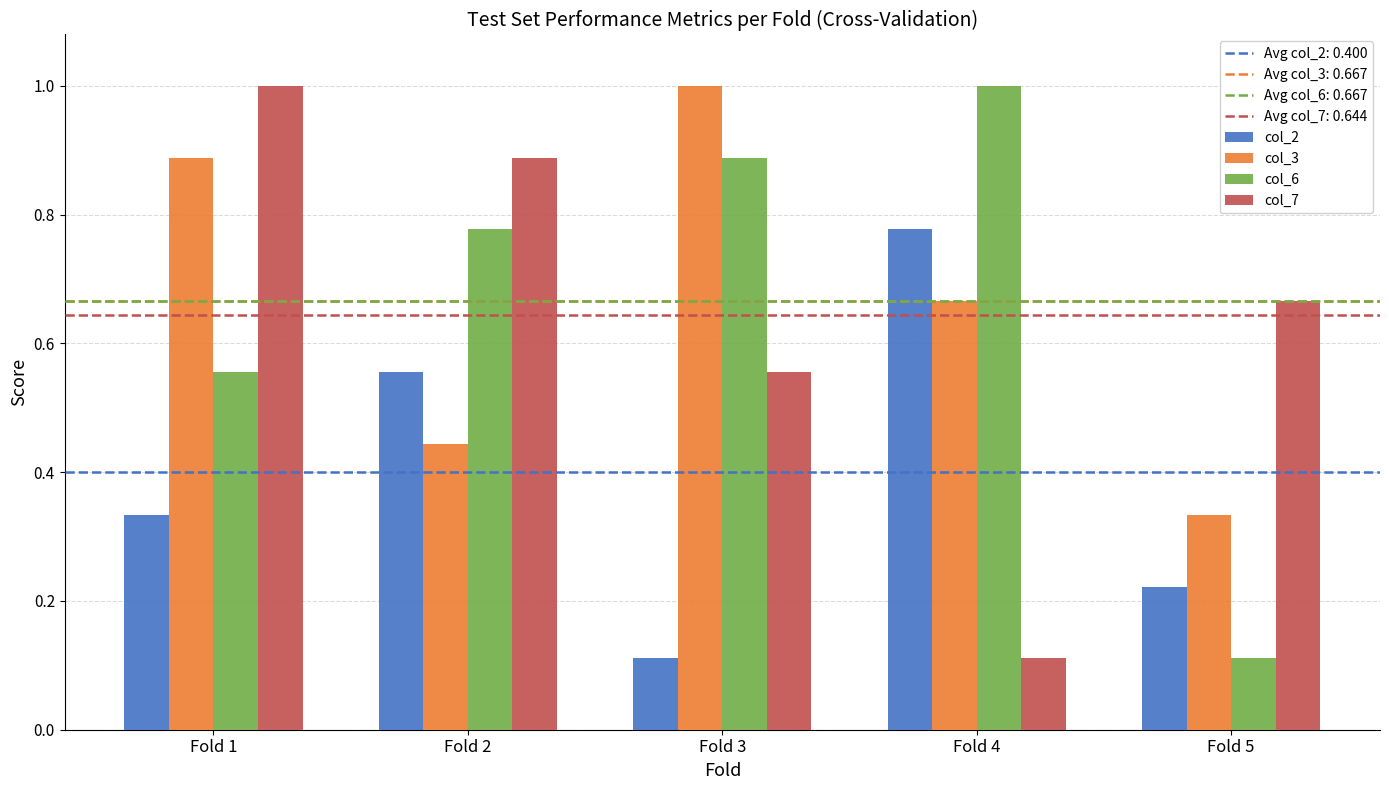

The value of col_3 at Fold 2 is 0.6. True or false?

False